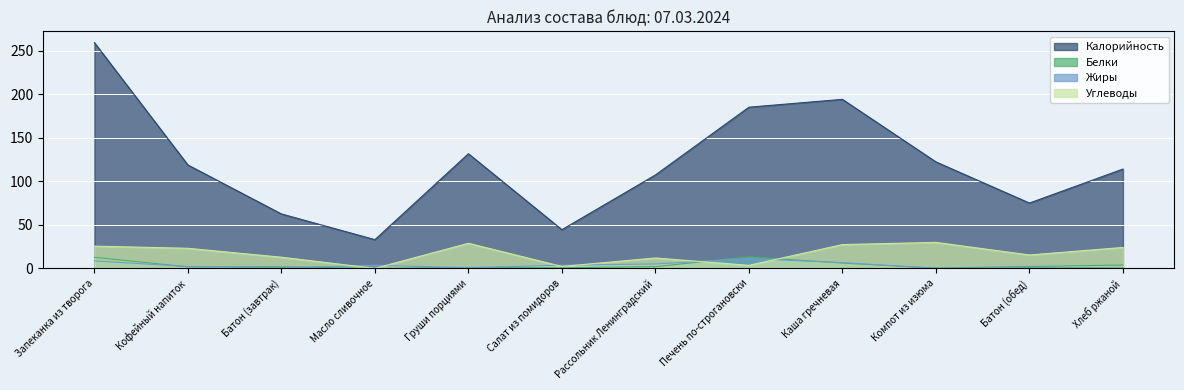

Between Батон (завтрак) and Каша гречневая, which series saw the biggest shift?

Калорийность